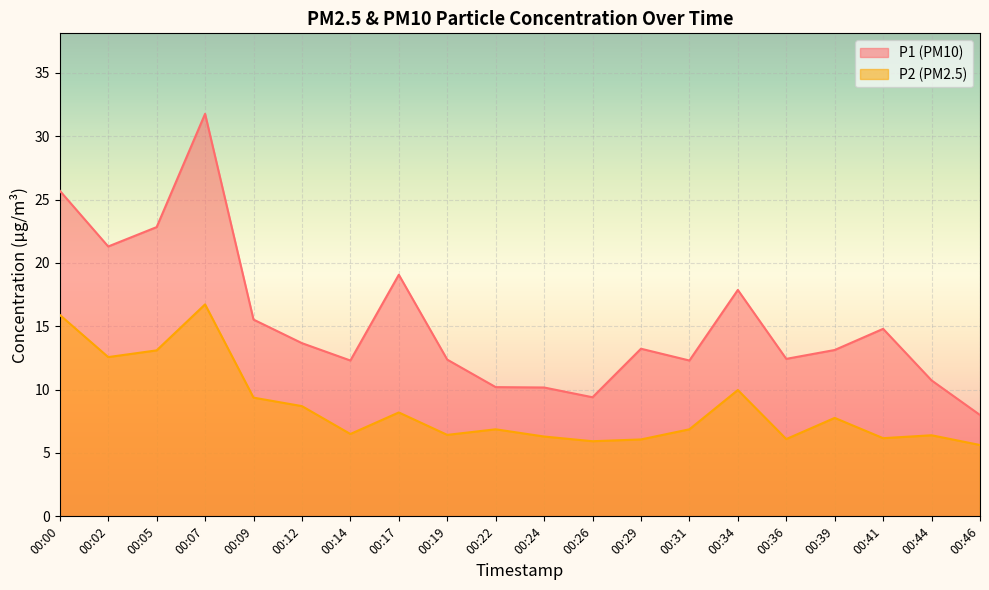

How many interior local valleys does the P1 series have?

5